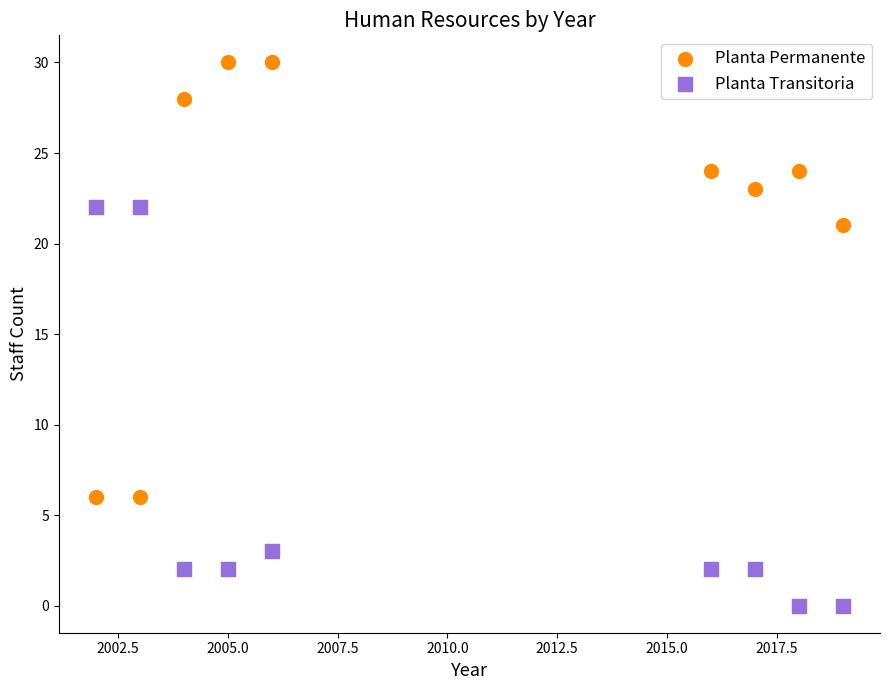

In the Planta Permanente series, what Y value is closest to 18?

21